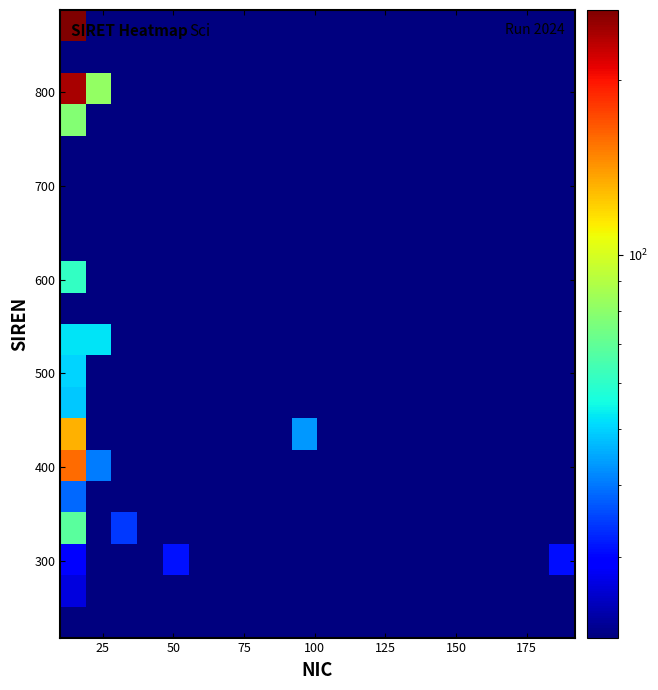

What is the greatest value displayed?

264.6